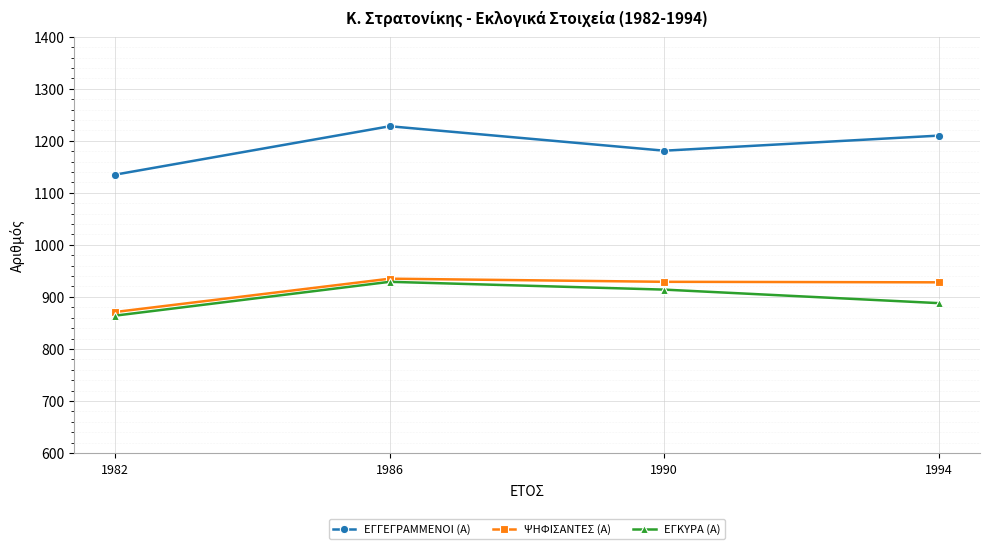

How many data points does each series have?

4